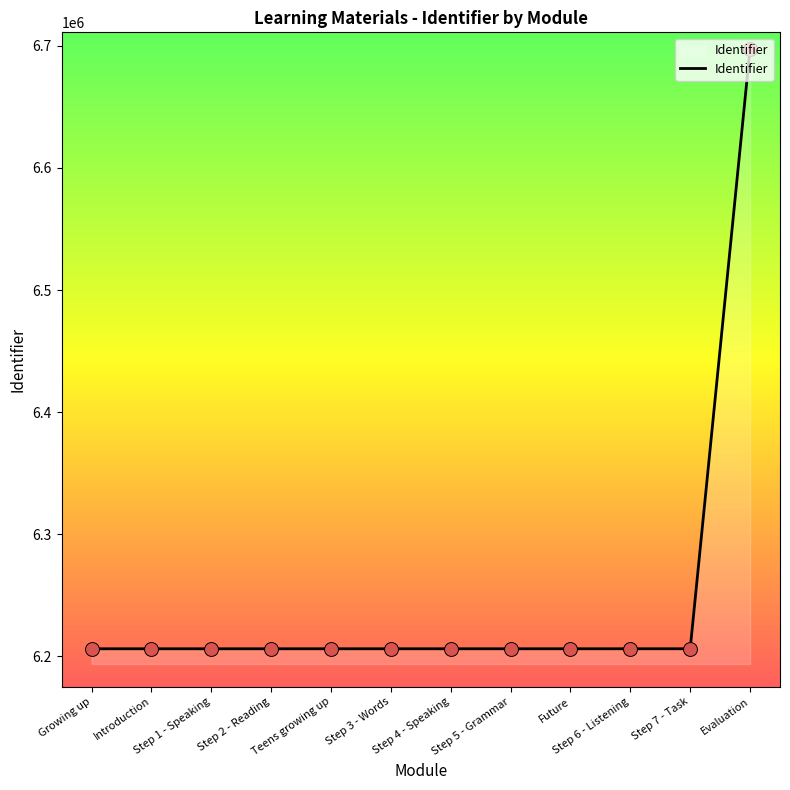

Approximately how many times larger is the value at Step 1 - Speaking compared to Step 3 - Words?

1.0